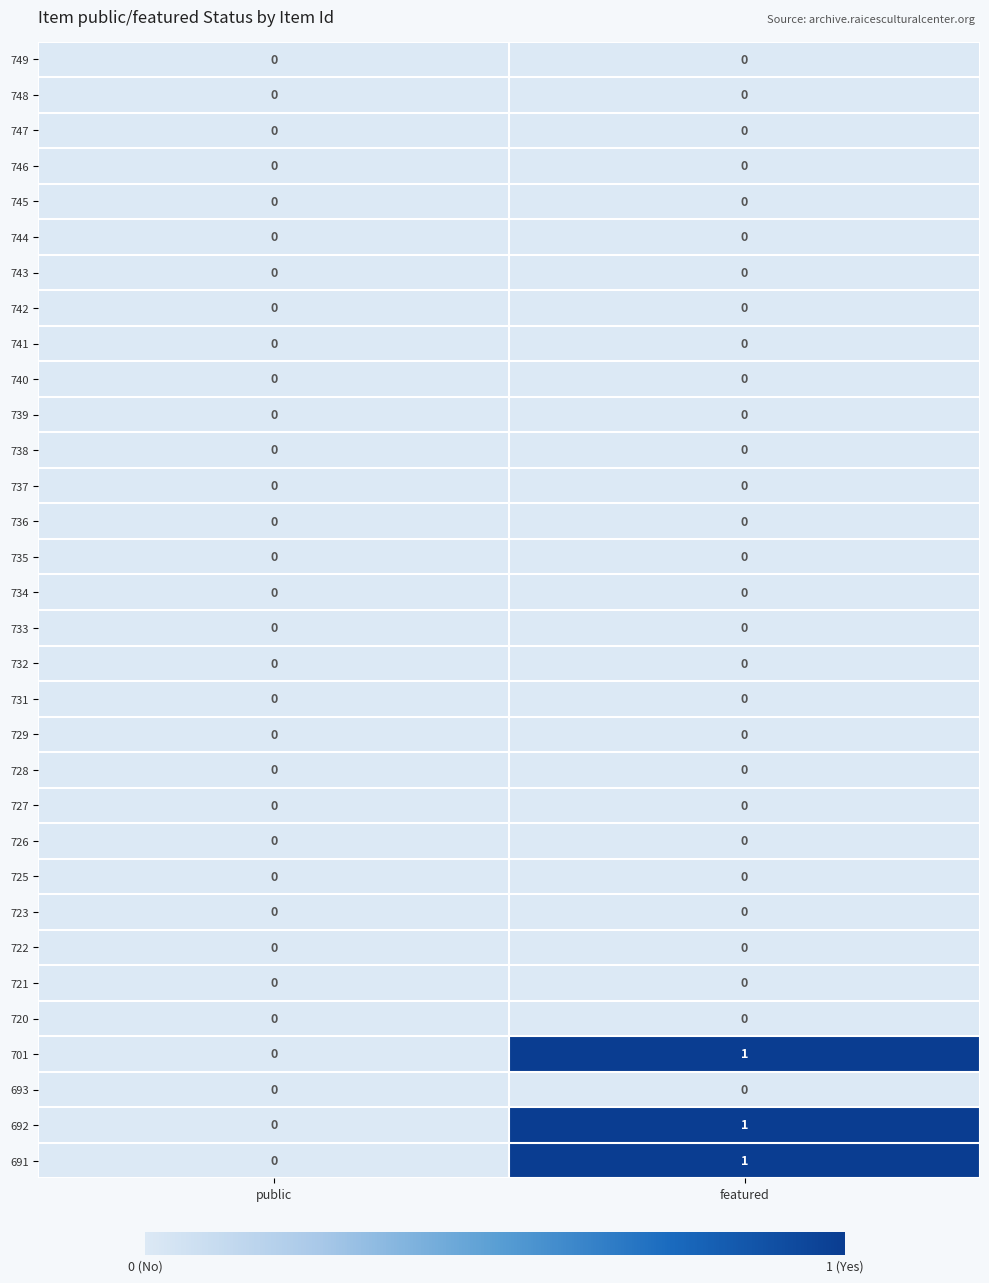

True or false: 737 has a value of 0 at featured.

True